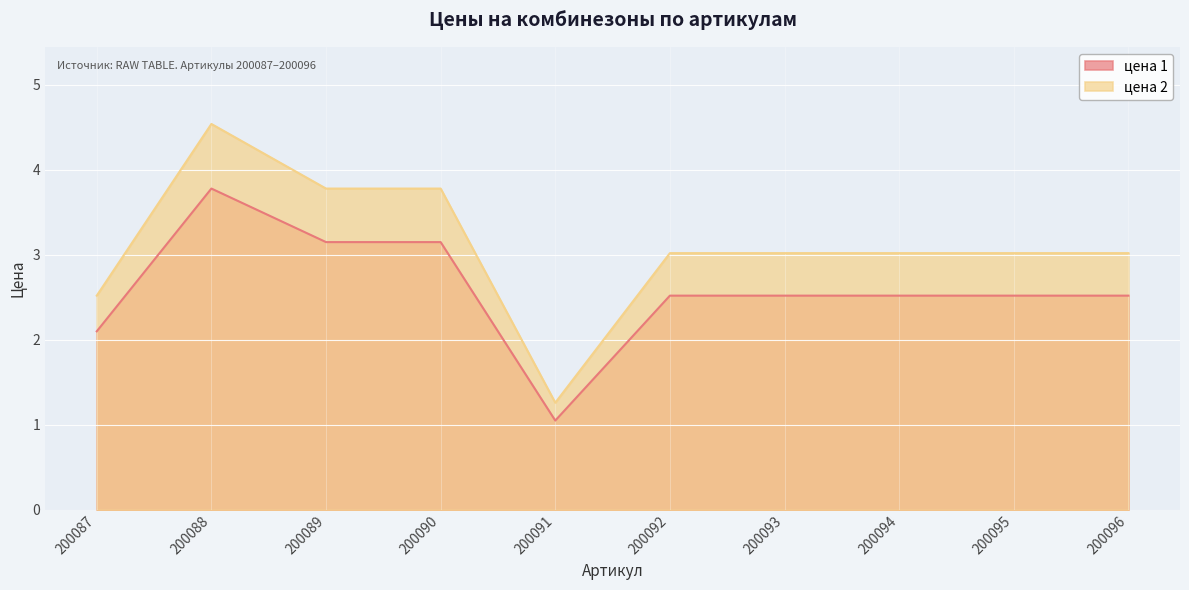

True or false: цена 2 has a value of 3.7 at 200087.

False